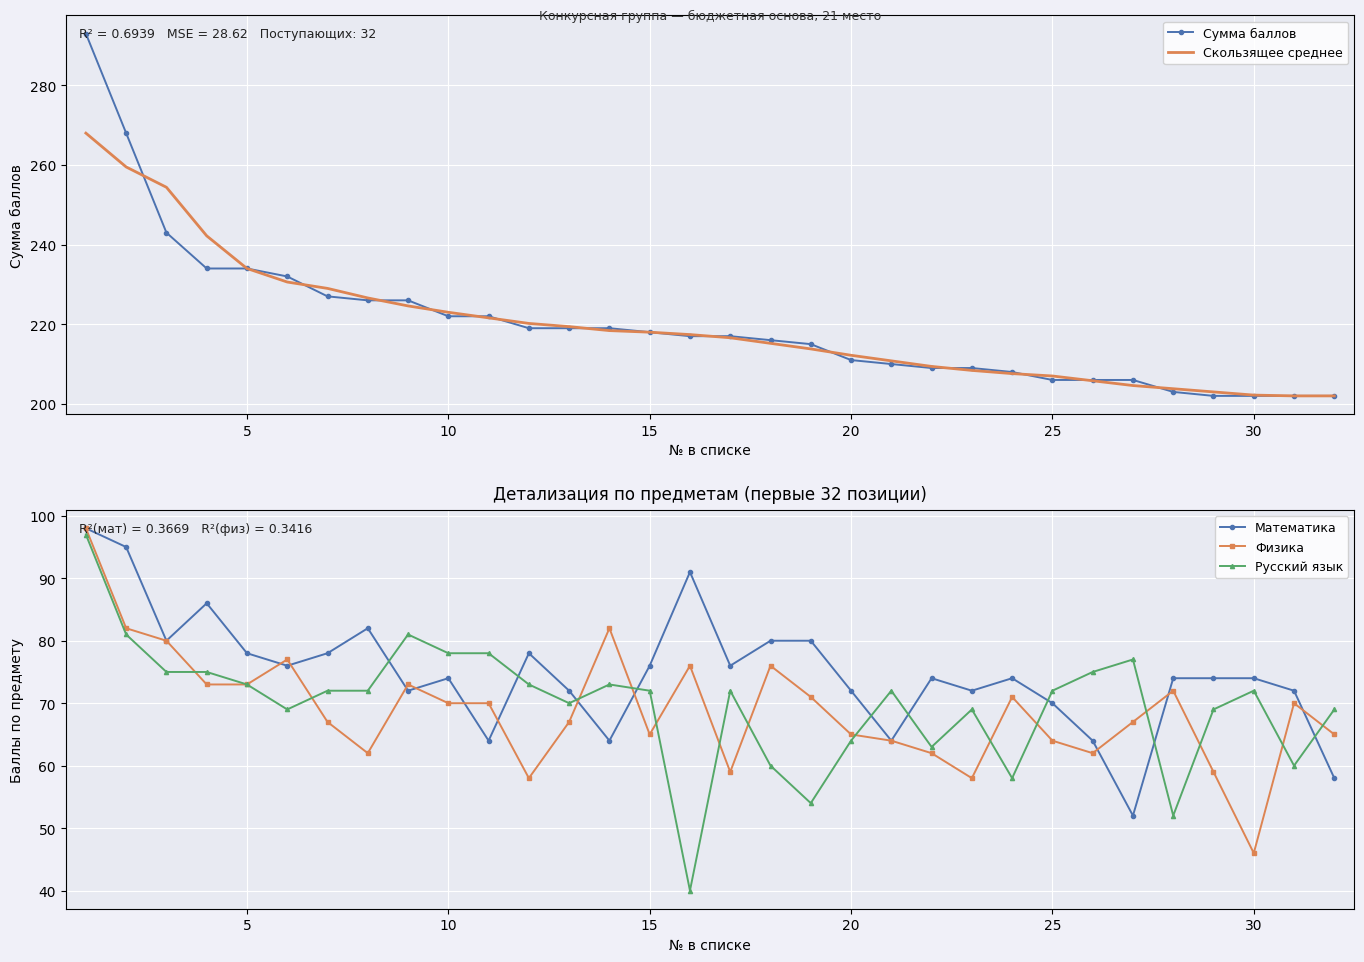

After their last crossing, which series has the higher values: Сумма баллов or Скользящее среднее?

Скользящее среднее